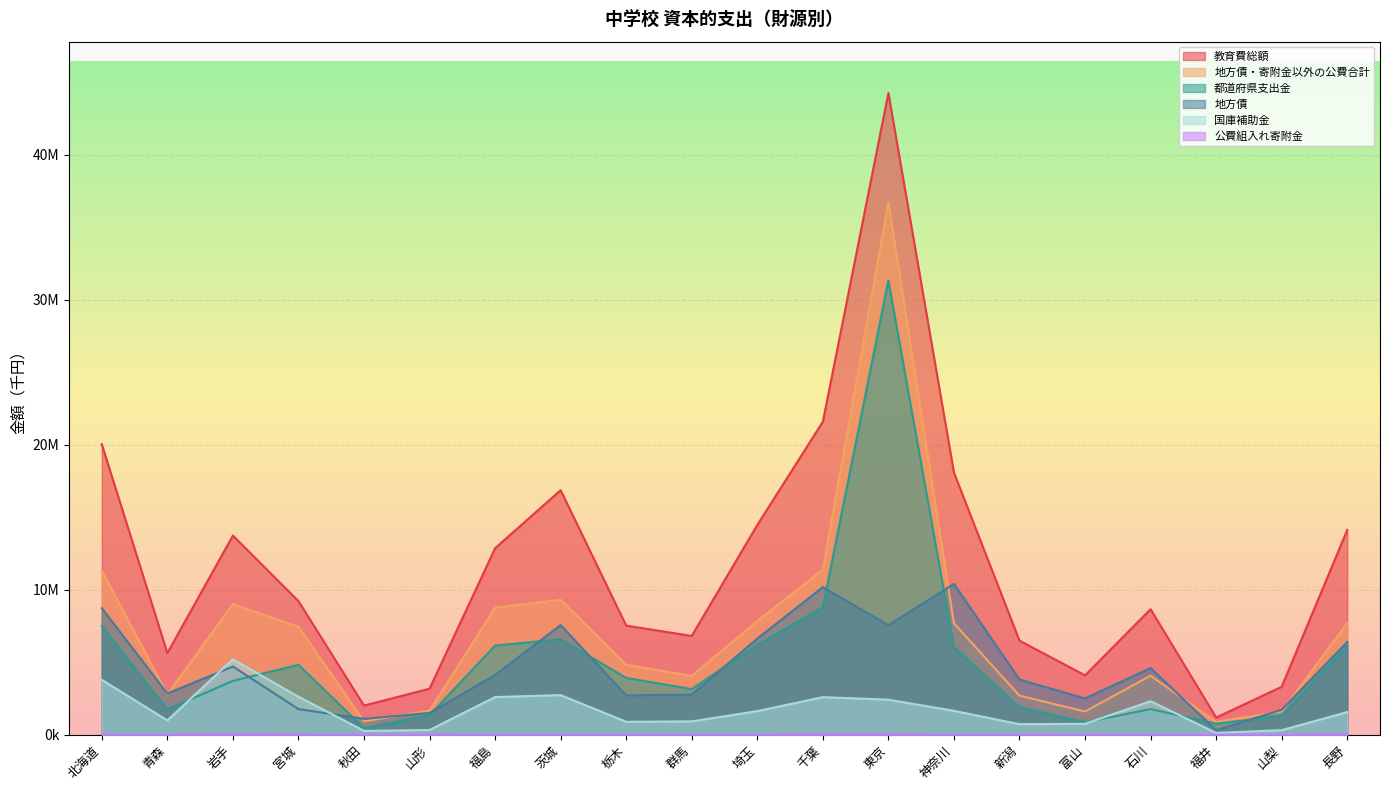

At how many categories does at least one series exceed 19240935?

3